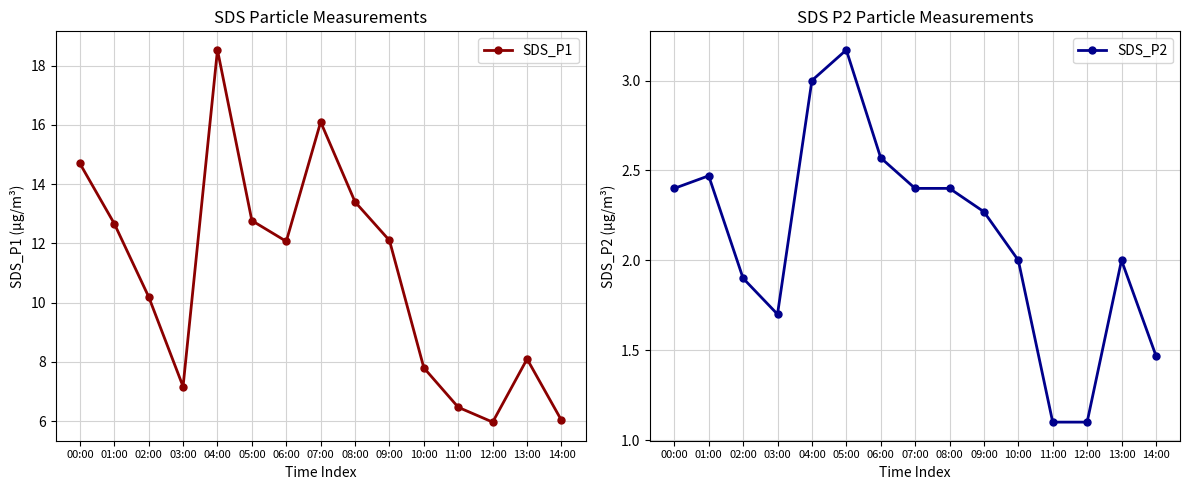

Reading left to right, list all the values displayed in this chart.

SDS_P1: 14.7	12.7	10.2	7.2	18.5	12.8	12.1	16.1	13.4	12.1	7.8	6.5	6.0	8.1	6.0
SDS_P2: 2.4	2.5	1.9	1.7	3.0	3.2	2.6	2.4	2.4	2.3	2.0	1.1	1.1	2.0	1.5